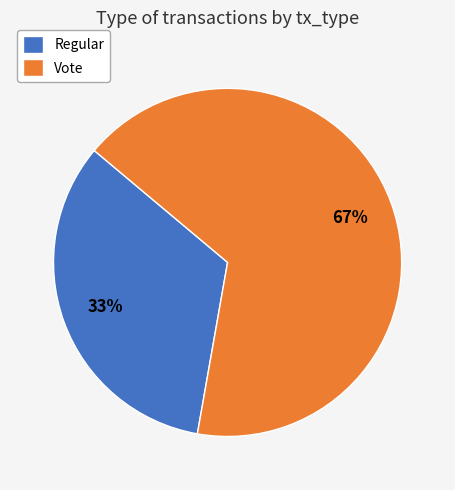

To the nearest percent, what is the average slice percentage?

50%